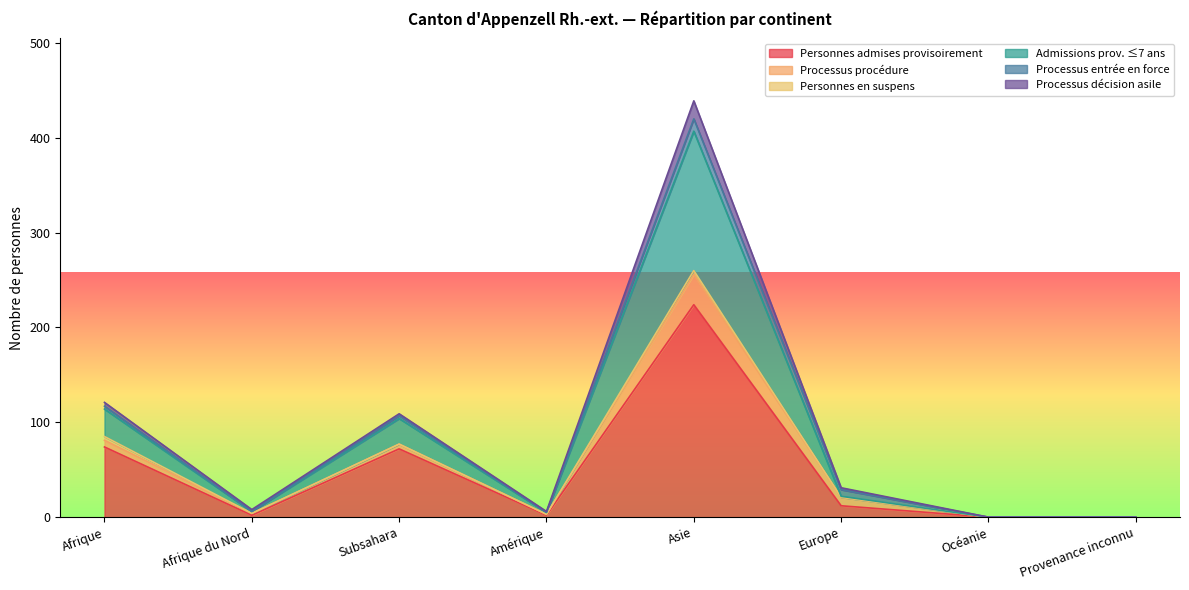

Rank the series at Asie from highest to lowest value.

Personnes admises provisoirement, Admissions prov. ≤7 ans, Processus procédure, Processus décision asile, Processus entrée en force, Personnes en suspens